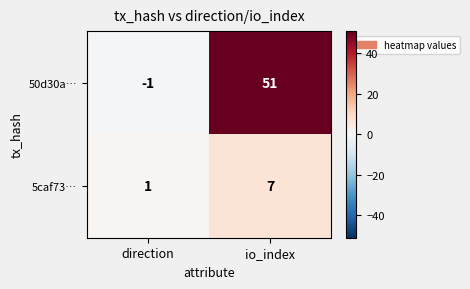

Which category has the highest value across all series?

io_index